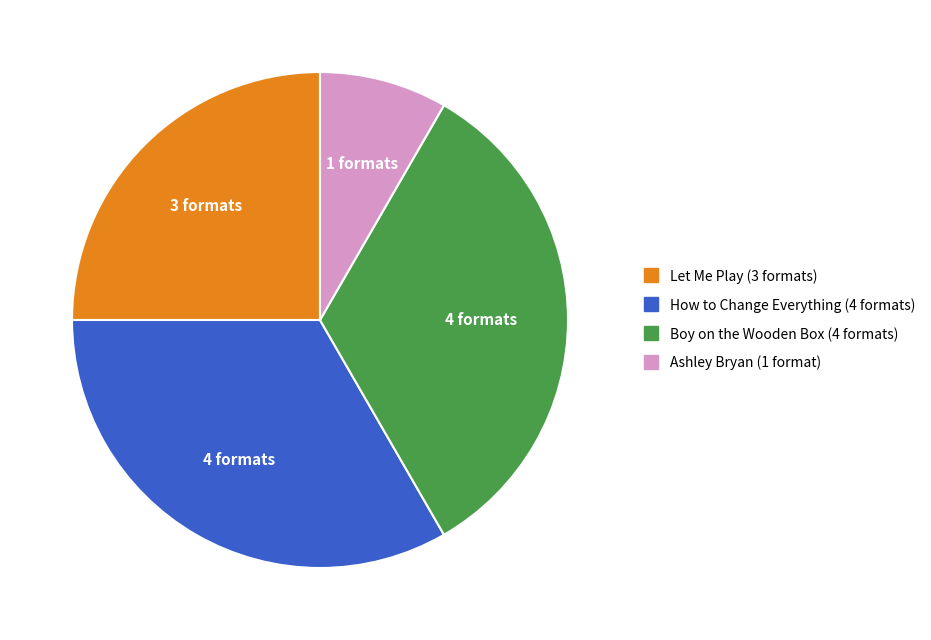

How many slices are in this pie chart?

4